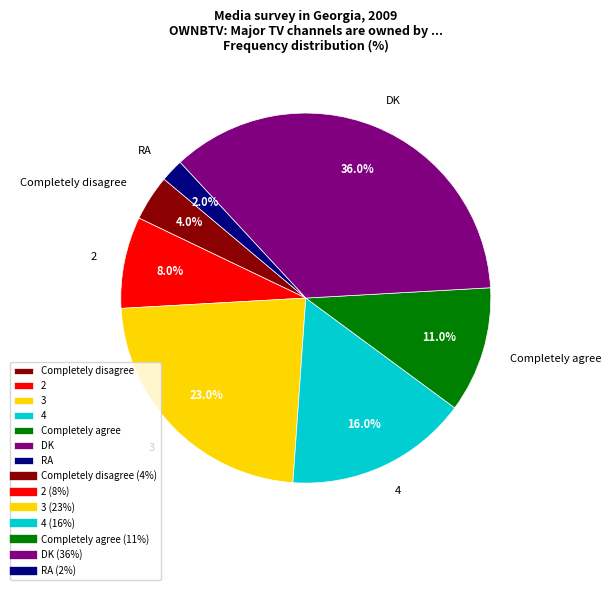

Between 3 and RA, which is larger?

3